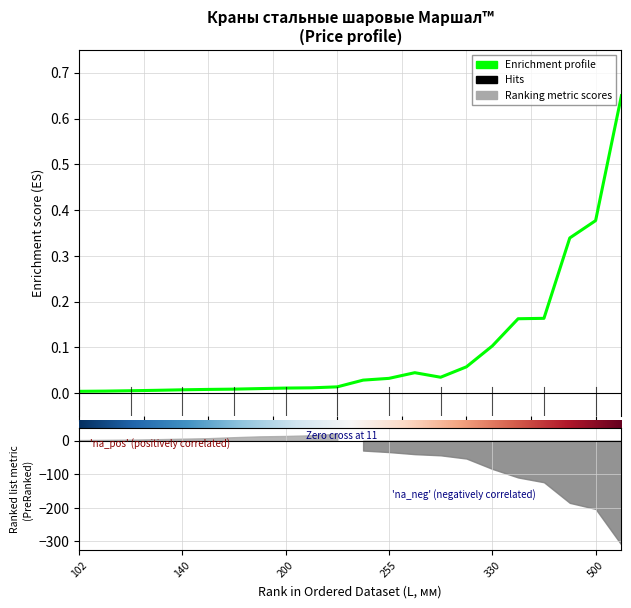

At which label is the value closest to 0?

102